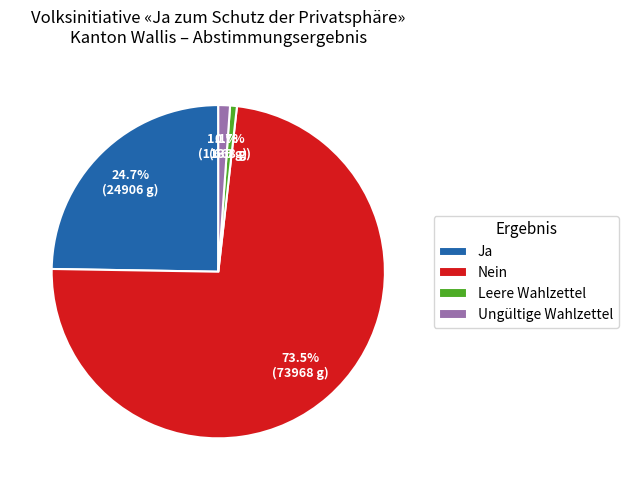

What is the largest slice in the pie chart?

Nein